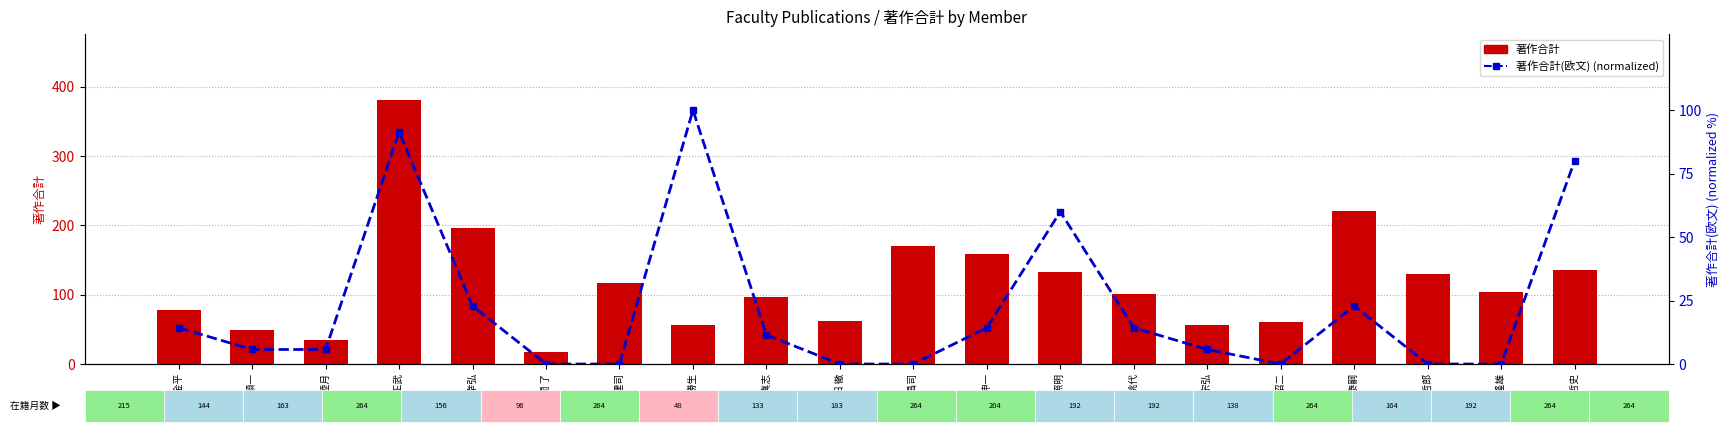

Read the 著作合計(欧文) (normalized) value at 芥川 正武.

91.4